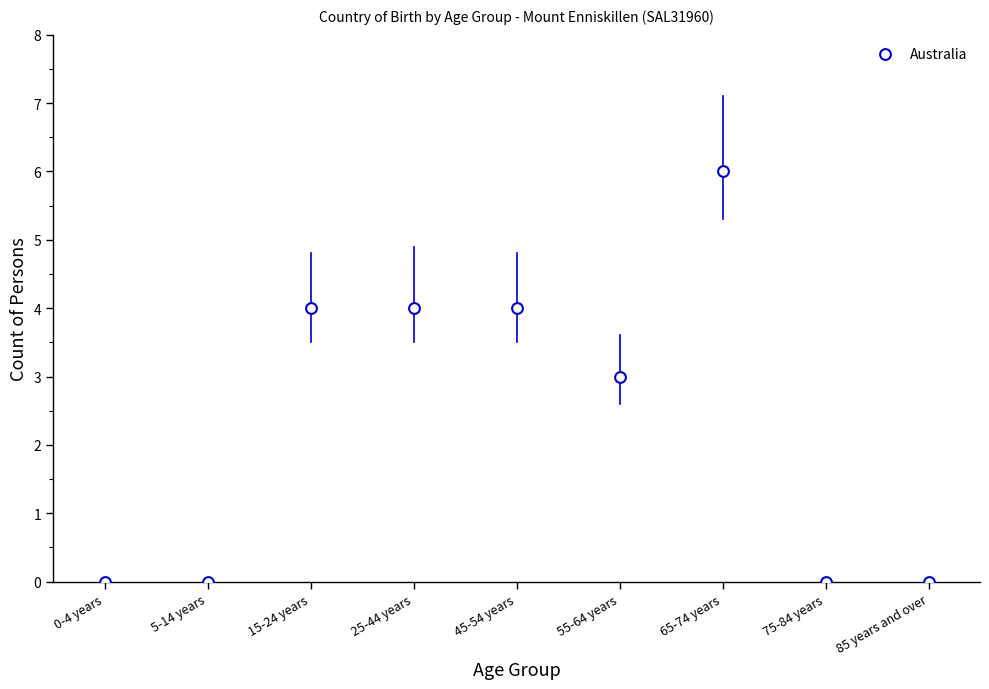

What is the range of Y values (max minus min)?

6